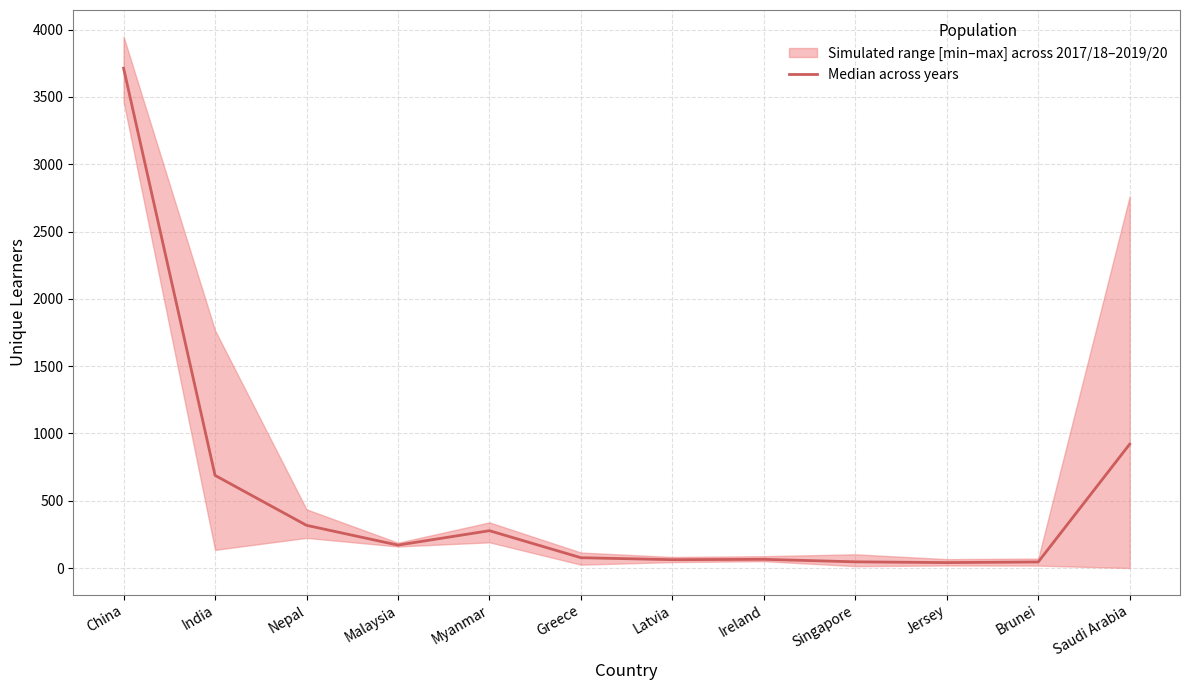

Rank the categories by value from highest to lowest.

China, Saudi Arabia, India, Nepal, Myanmar, Malaysia, Greece, Ireland, Latvia, Singapore, Brunei, Jersey